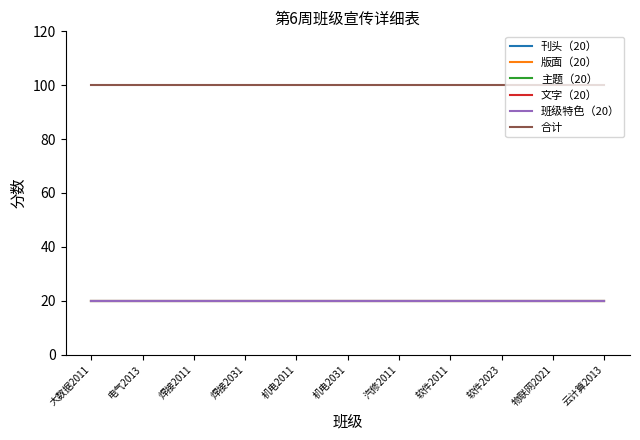

Is this an area chart (filled region under the line)?

No